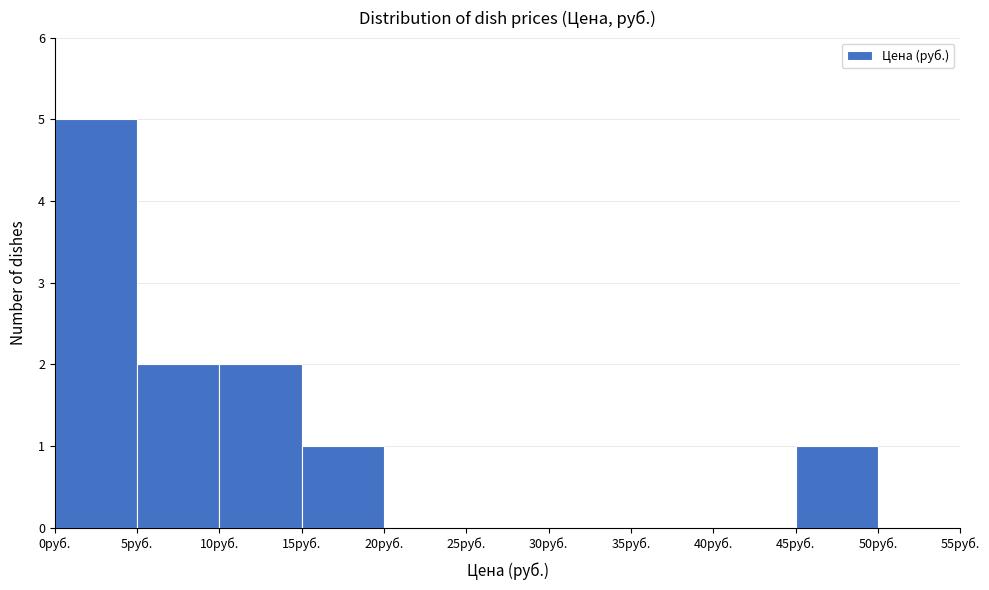

Reading left to right, list every bar in this chart as the range it spans on the x-axis followed by its height. The values are not printed on the chart, so give them approximately, as read against the axis.

0 to 5: 5
5 to 10: 2
10 to 15: 2
15 to 20: 1
20 to 25: 0
25 to 30: 0
30 to 35: 0
35 to 40: 0
40 to 45: 0
45 to 50: 1
50 to 55: 0